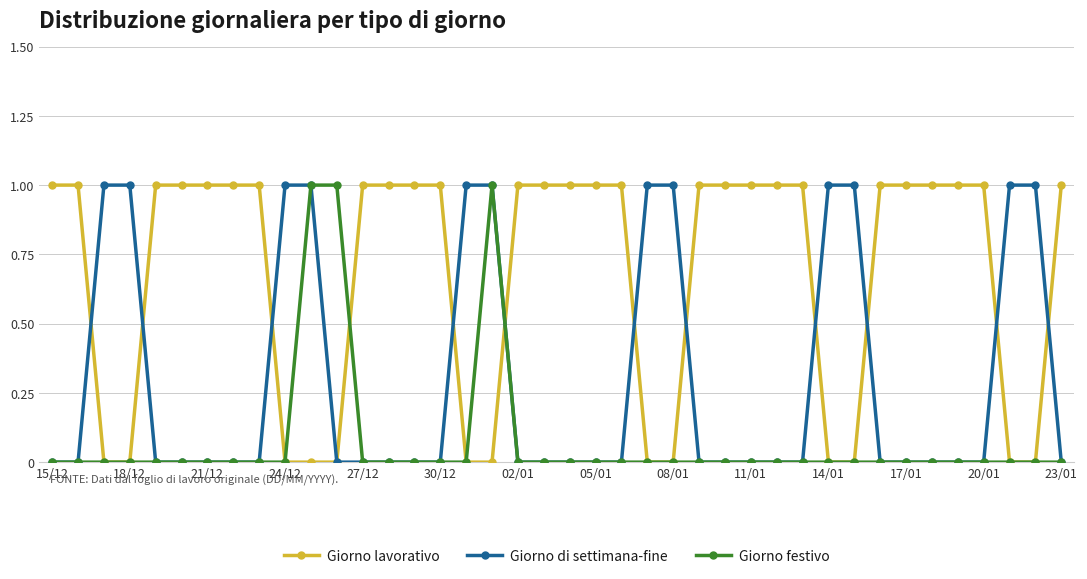

True or false: Giorno festivo has more than 0 points higher than both neighbors.

True